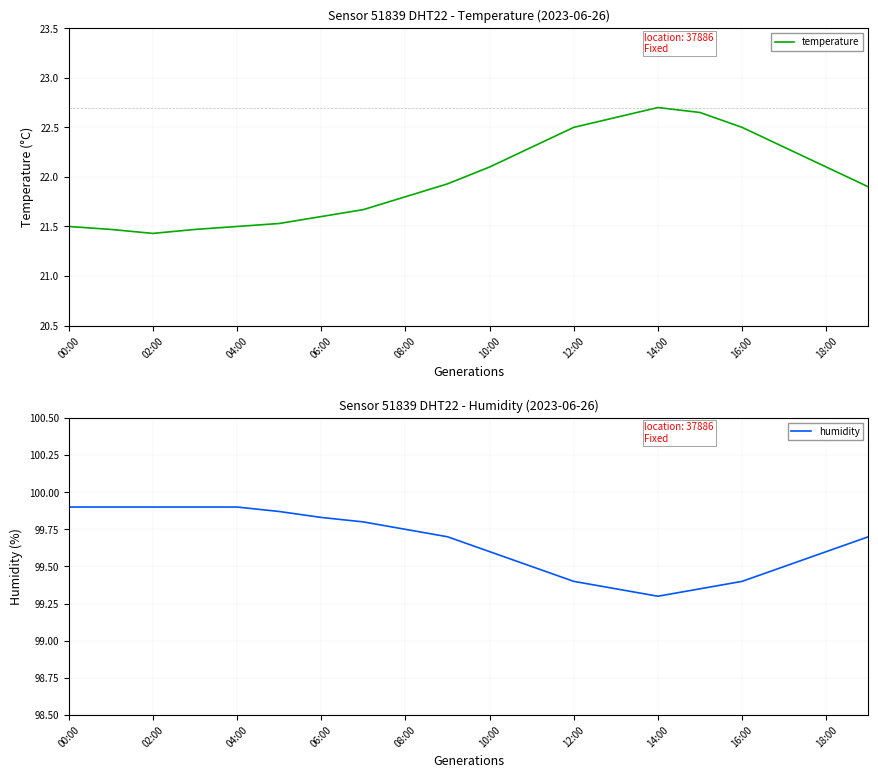

What is the maximum value for temperature?

22.7